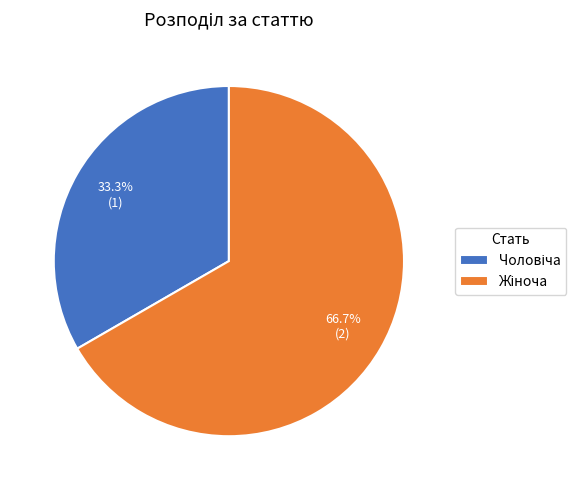

Does any single category account for the majority?

Yes